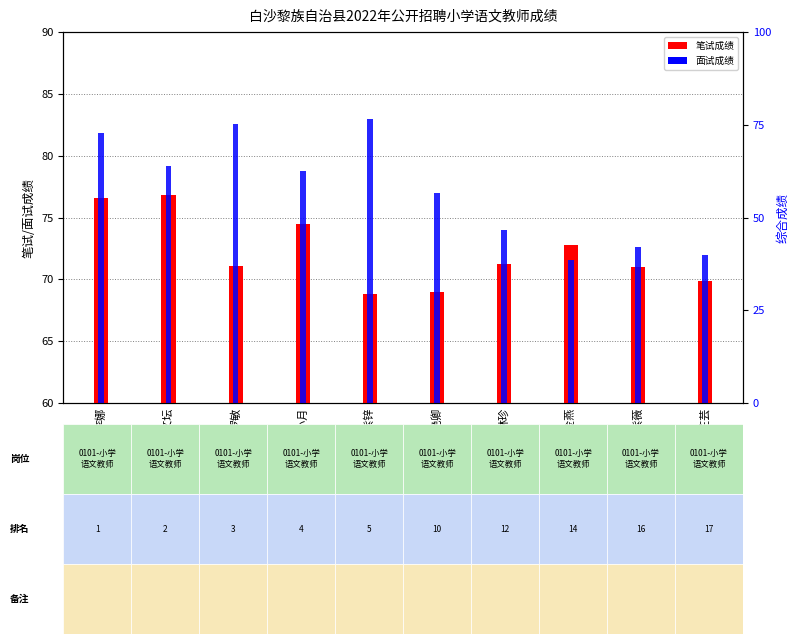

What are all the series names shown in the legend?

笔试成绩, 面试成绩